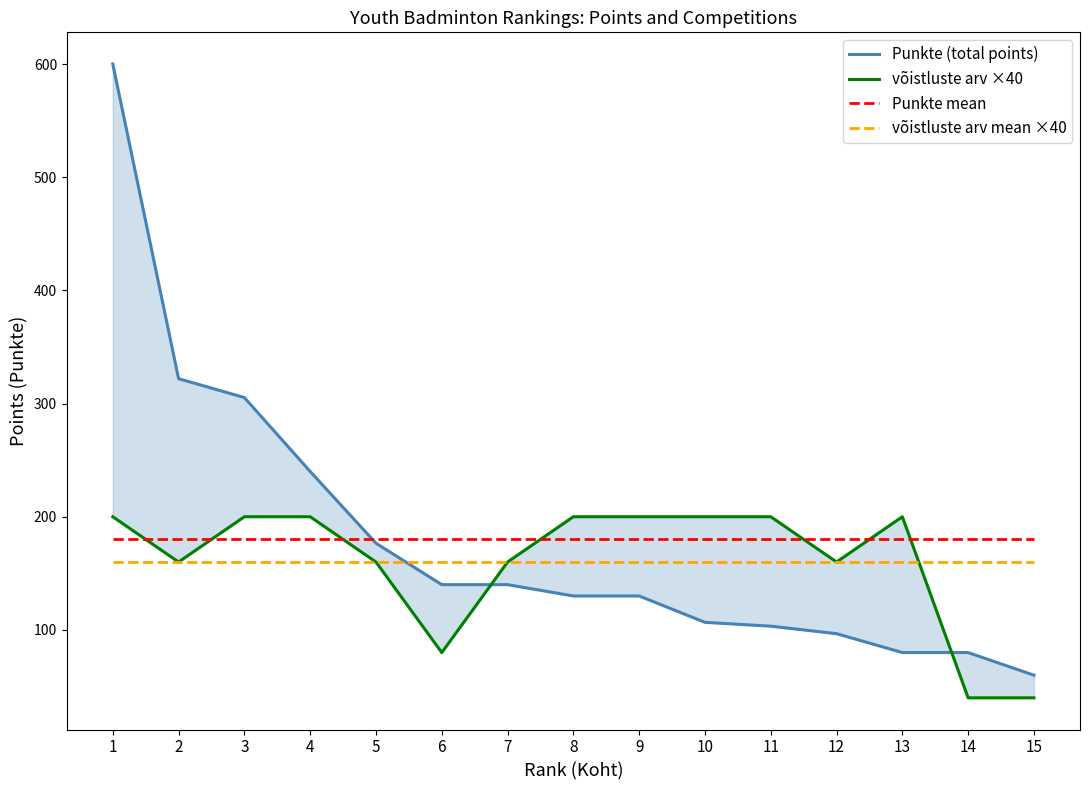

Reading right to left, what are all the values shown in this chart?

Punkte (total points): 15=60.0	14=80.0	13=80.0	12=96.7	11=103.3	10=106.7	9=130.0	8=130.0	7=140.0	6=140.0	5=176.6	4=240.0	3=305.3	2=322.0	1=600.0
võistluste arv ×40: 15=40.0	14=40.0	13=200.0	12=160.0	11=200.0	10=200.0	9=200.0	8=200.0	7=160.0	6=80.0	5=160.0	4=200.0	3=200.0	2=160.0	1=200.0
Punkte mean: 15=180.7	14=180.7	13=180.7	12=180.7	11=180.7	10=180.7	9=180.7	8=180.7	7=180.7	6=180.7	5=180.7	4=180.7	3=180.7	2=180.7	1=180.7
võistluste arv mean ×40: 15=160.0	14=160.0	13=160.0	12=160.0	11=160.0	10=160.0	9=160.0	8=160.0	7=160.0	6=160.0	5=160.0	4=160.0	3=160.0	2=160.0	1=160.0